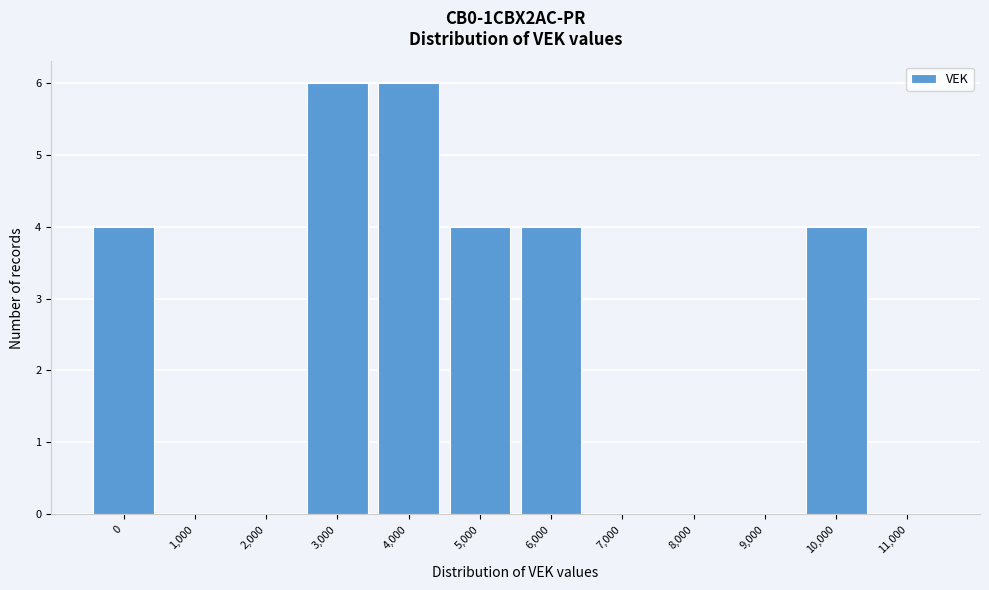

Reading right to left, transcribe all the data shown in this chart.

11,000=0	10,000=4	9,000=0	8,000=0	7,000=0	6,000=4	5,000=4	4,000=6	3,000=6	2,000=0	1,000=0	0=4